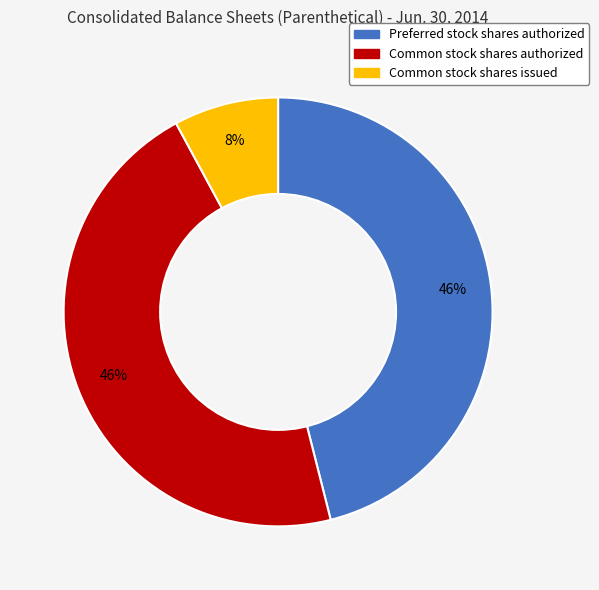

True or false: Common stock shares issued accounts for 14% of the total.

False